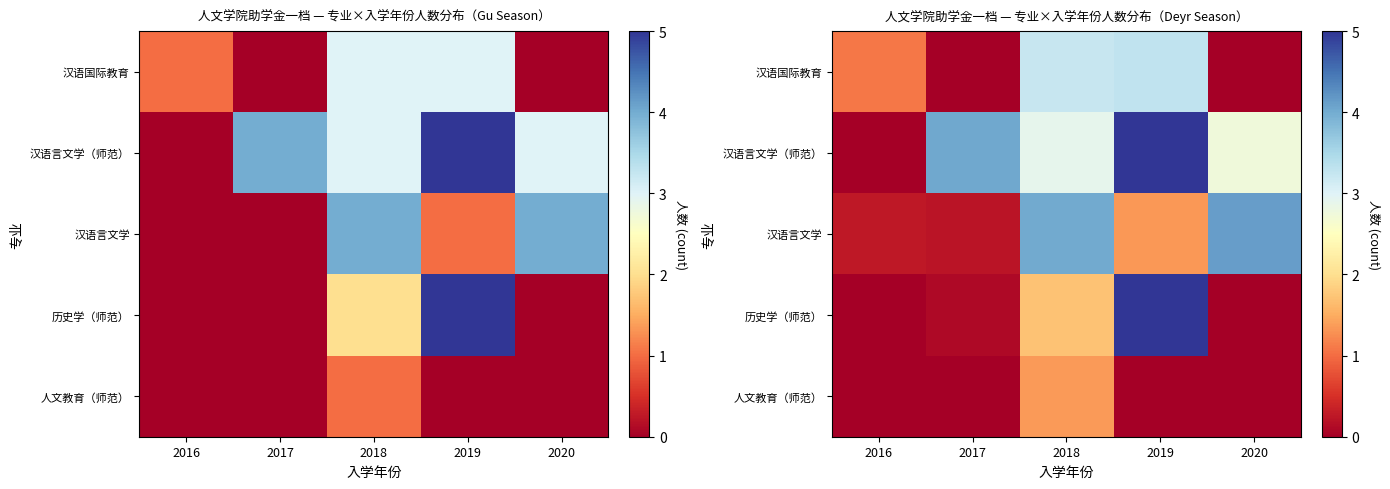

What is the spread (max minus min) of values at 2017?

4.0